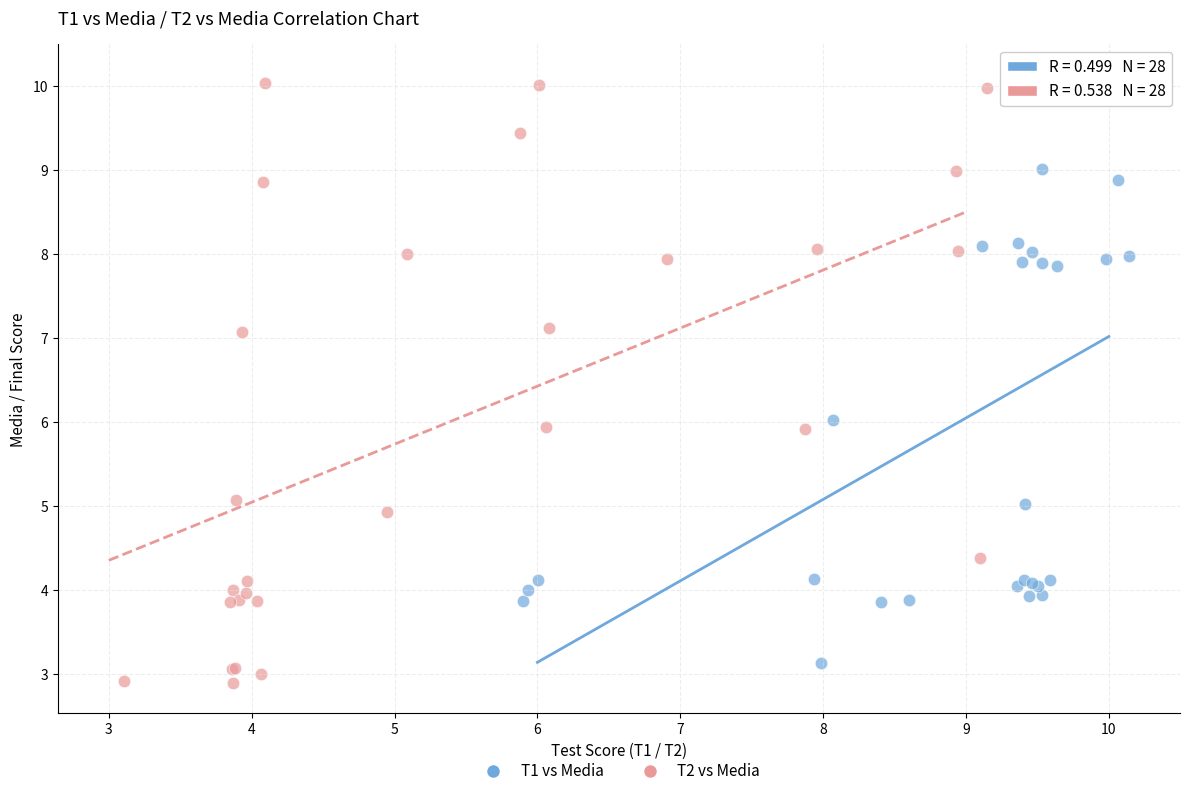

Which series reaches the maximum Y coordinate?

T1 vs Media